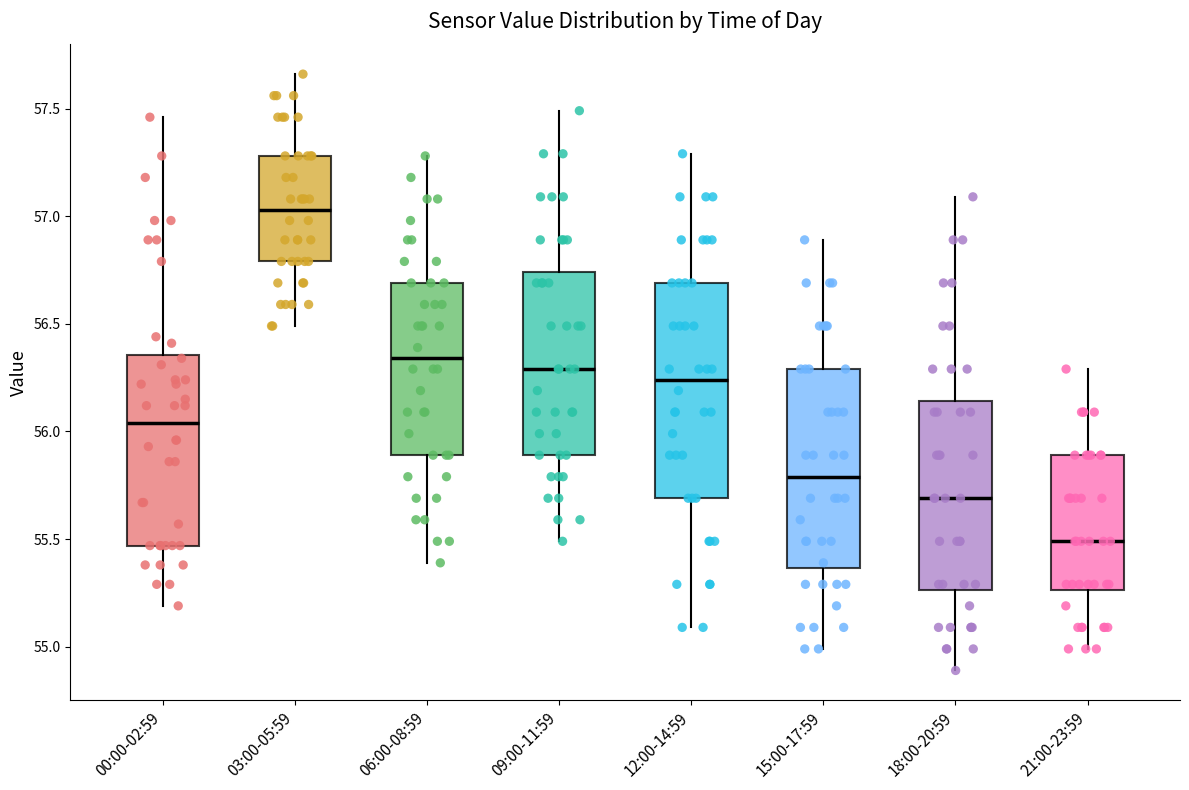

Reading left to right, transcribe this box plot: for each box, give where its median line is, the range the box spans, and where its two whiskers end, as read against the y-axis. The values are not printed on the chart, so give them approximately, as read against the axis.

00:00-02:59: median 56.05, box 55.45 to 56.35, whiskers 55.20 to 57.45
03:00-05:59: median 57.05, box 56.80 to 57.30, whiskers 56.50 to 57.65
06:00-08:59: median 56.35, box 55.90 to 56.70, whiskers 55.40 to 57.30
09:00-11:59: median 56.30, box 55.90 to 56.75, whiskers 55.50 to 57.50
12:00-14:59: median 56.25, box 55.70 to 56.70, whiskers 55.10 to 57.30
15:00-17:59: median 55.80, box 55.35 to 56.30, whiskers 55.00 to 56.90
18:00-20:59: median 55.70, box 55.25 to 56.15, whiskers 54.90 to 57.10
21:00-23:59: median 55.50, box 55.25 to 55.90, whiskers 55.00 to 56.30